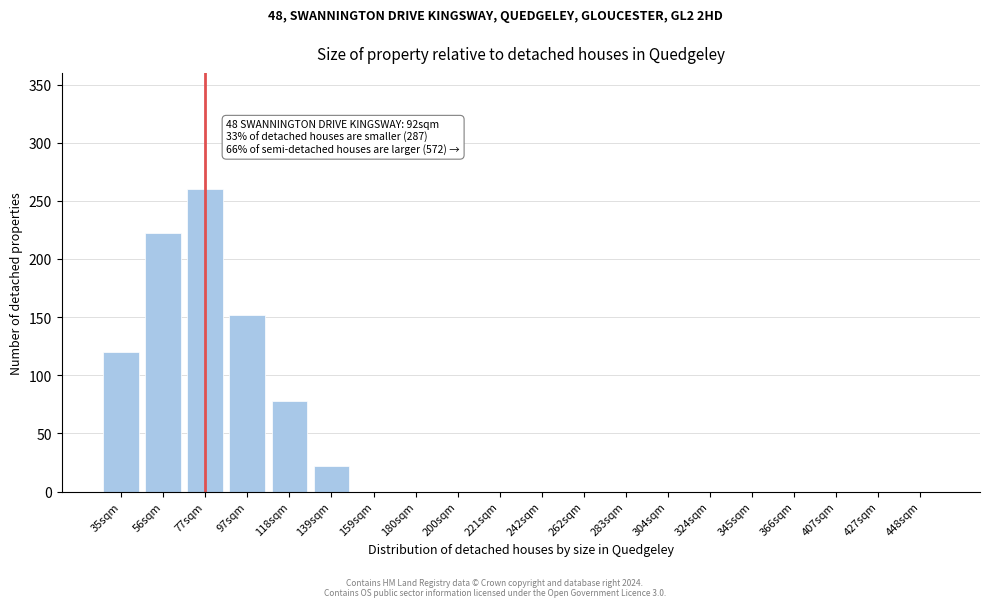

Reading left to right, transcribe all the data shown in this chart.

35sqm=120	56sqm=222	77sqm=260	97sqm=152	118sqm=78	139sqm=22	159sqm=0	180sqm=0	200sqm=0	221sqm=0	242sqm=0	262sqm=0	283sqm=0	304sqm=0	324sqm=0	345sqm=0	366sqm=0	407sqm=0	427sqm=0	448sqm=0